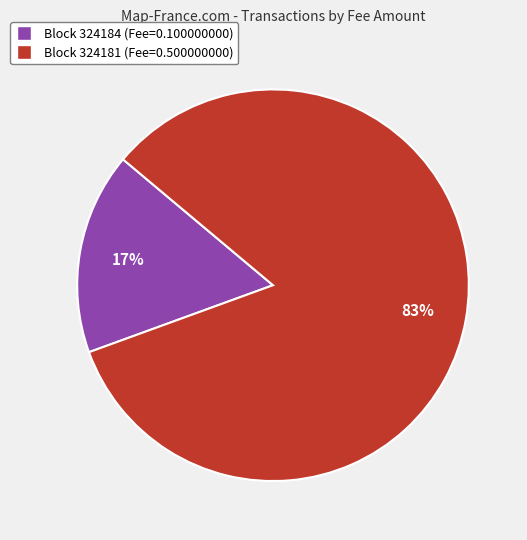

The Block 324181 (Fee=0.500000000) slice represents 83% of the pie. True or false?

True